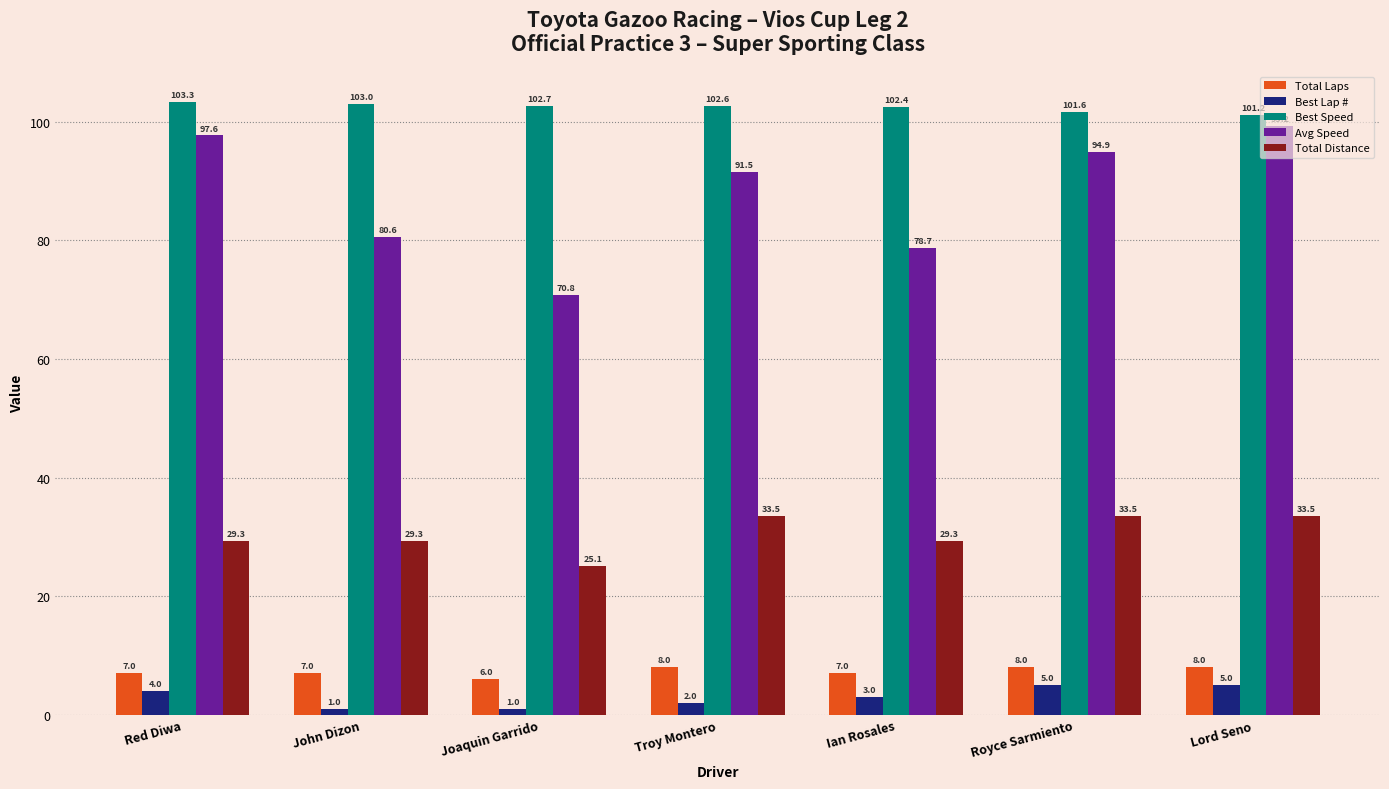

The Best Speed series shows 26.7 at Troy Montero. True or false?

False